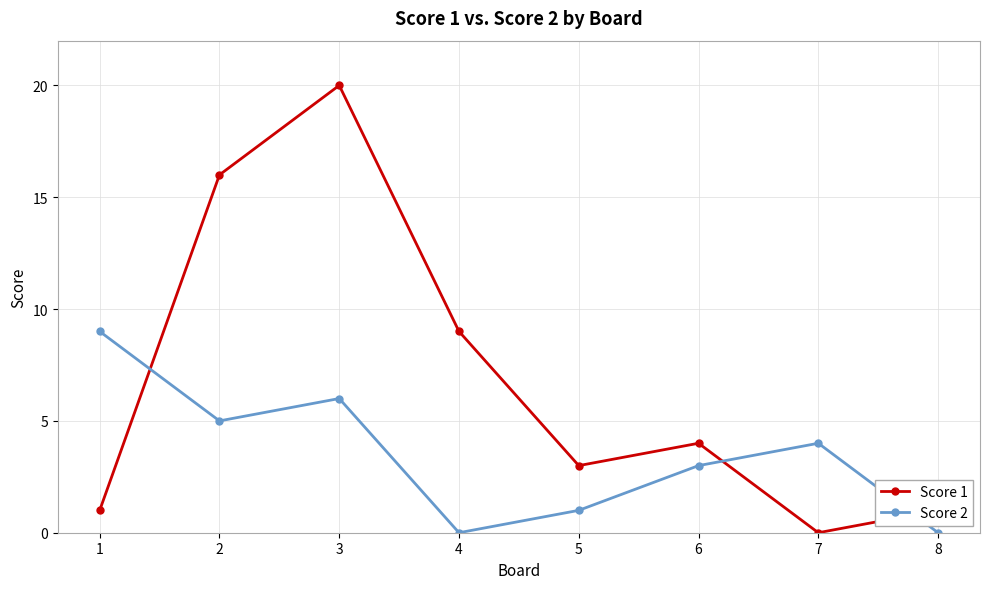

True or false: Score 1 has a value of 27 at 3.

False